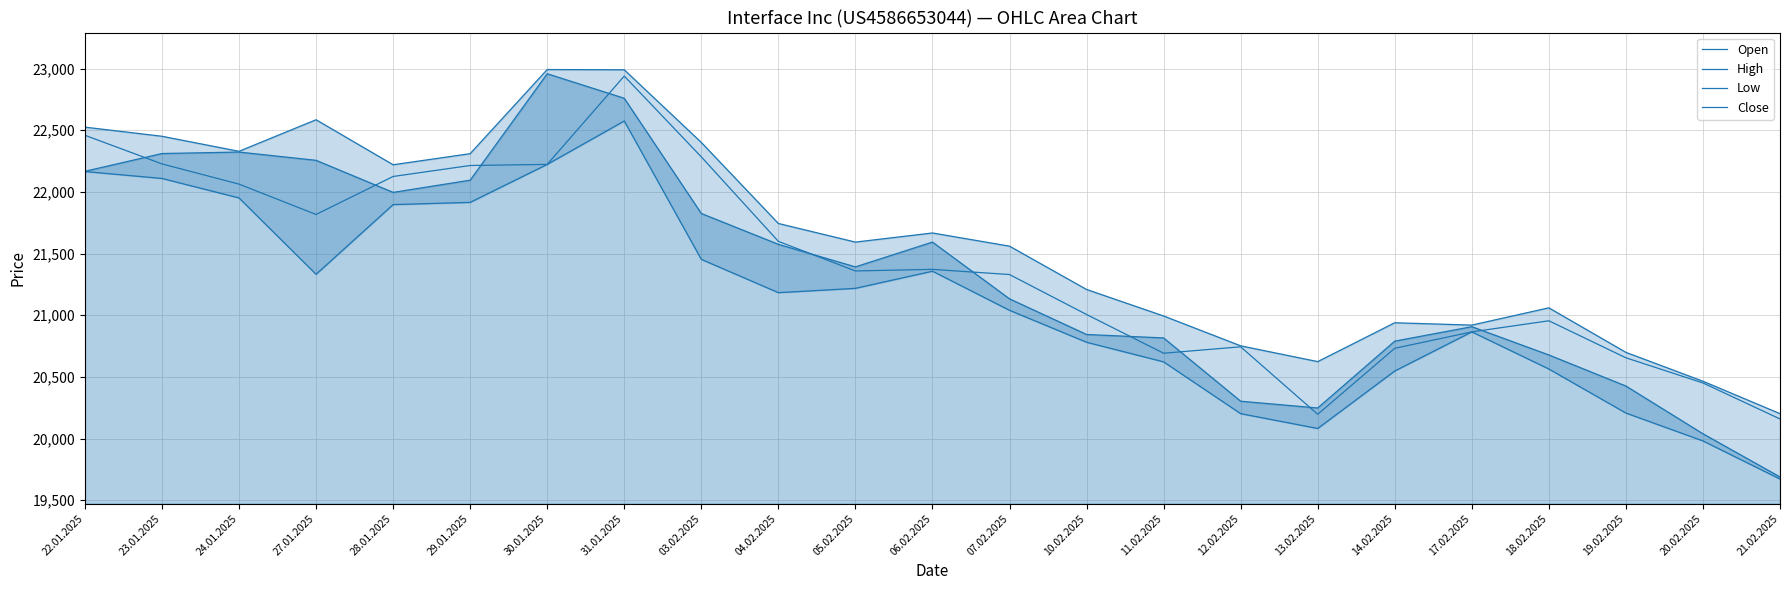

The High series shows 31845 at 04.02.2025. True or false?

False